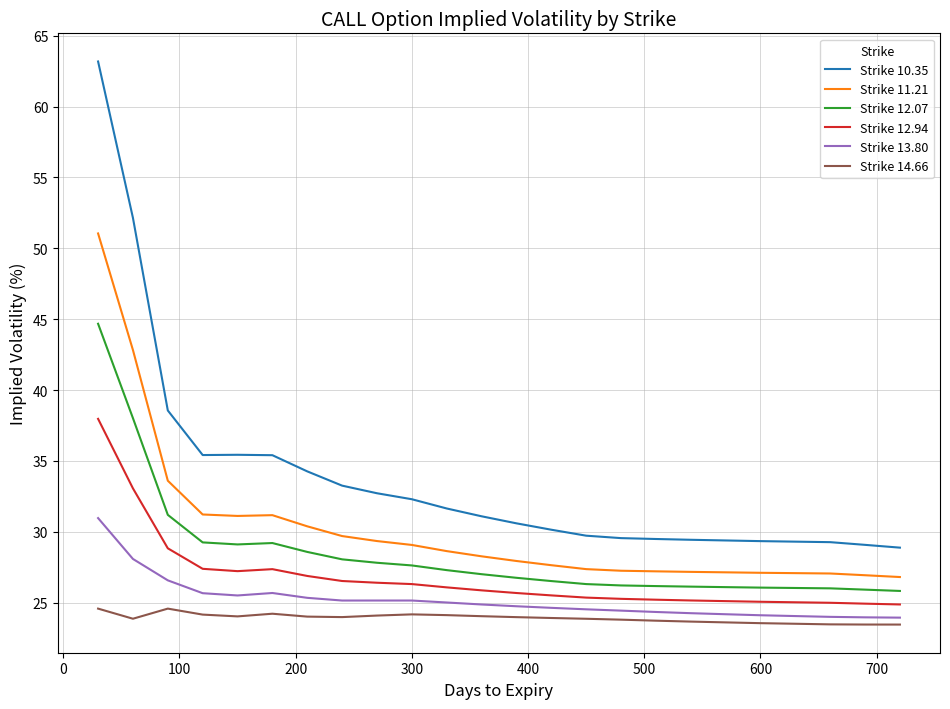

What is the greatest value displayed?

63.2